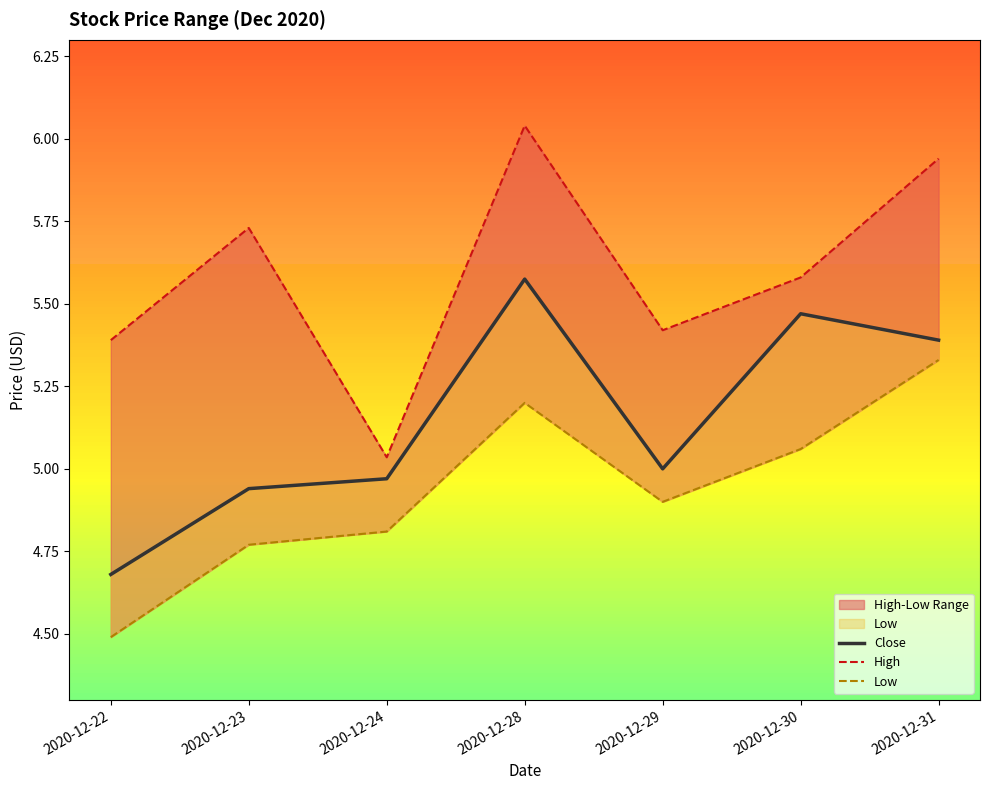

Reading left to right, extract all data points from this chart.

Close: 4.7	4.9	5.0	5.6	5.0	5.5	5.4
High: 5.4	5.7	5.0	6.0	5.4	5.6	5.9
Low: 4.5	4.8	4.8	5.2	4.9	5.1	5.3